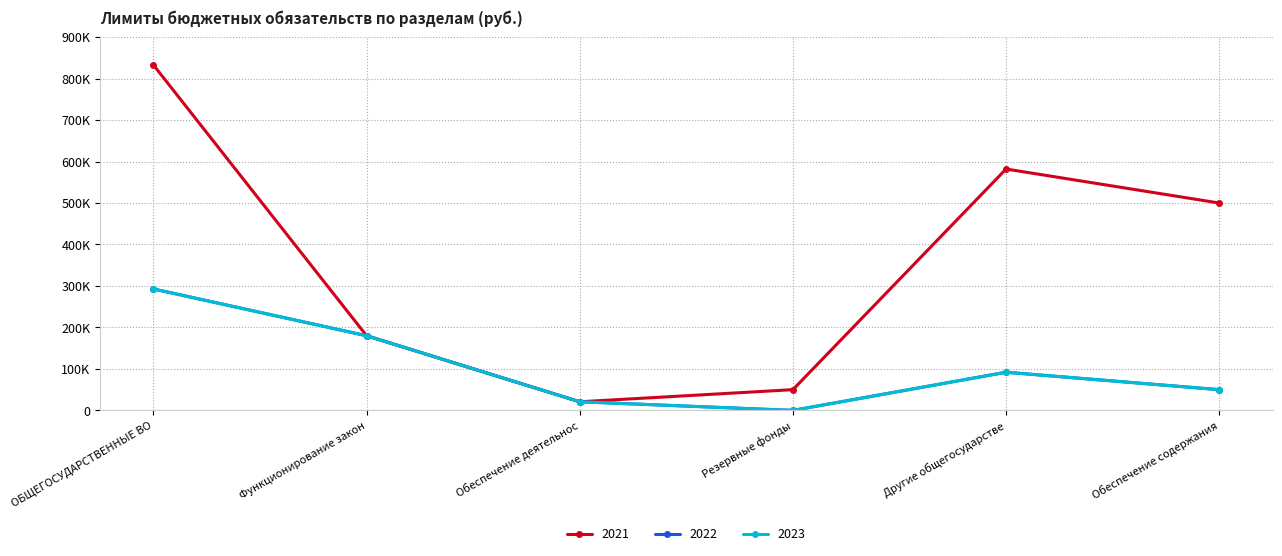

True or false: 2021 and 2023 intersect in this chart.

False